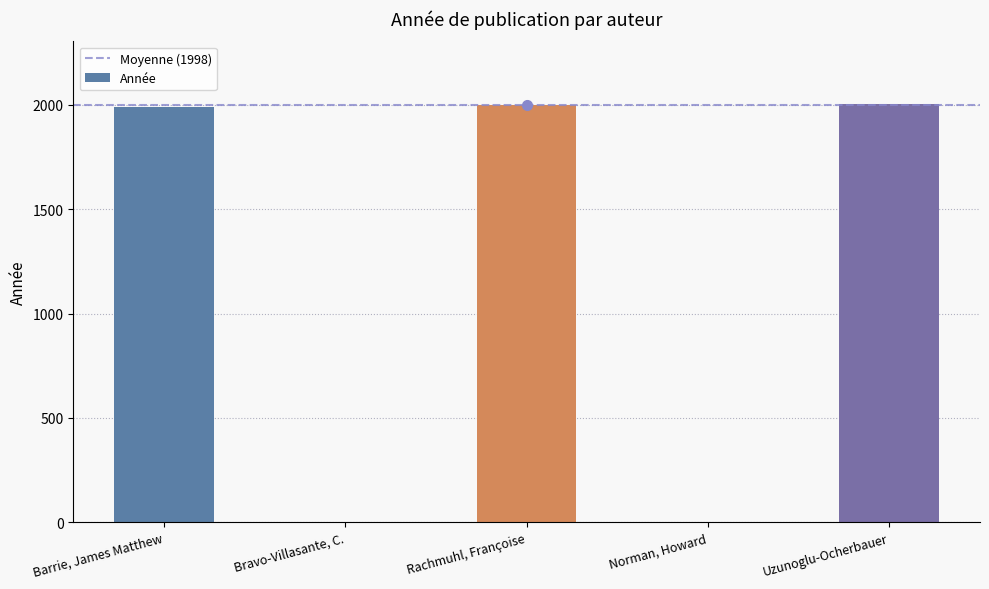

What is the change in value from Barrie, James Matthew to Norman, Howard?

-1991